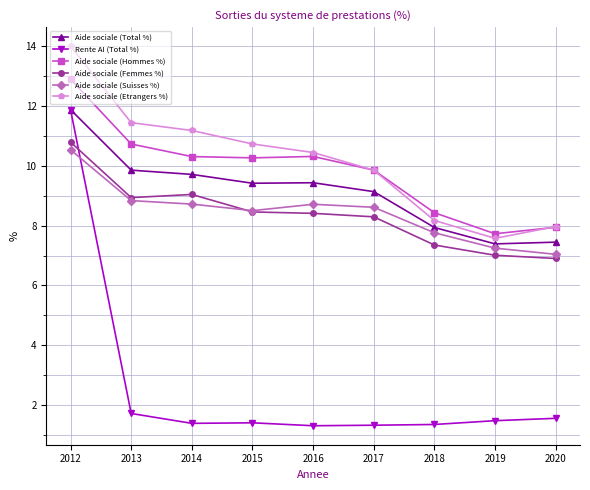

What is the approximate value of Aide sociale (Hommes %) at 2020?

7.9